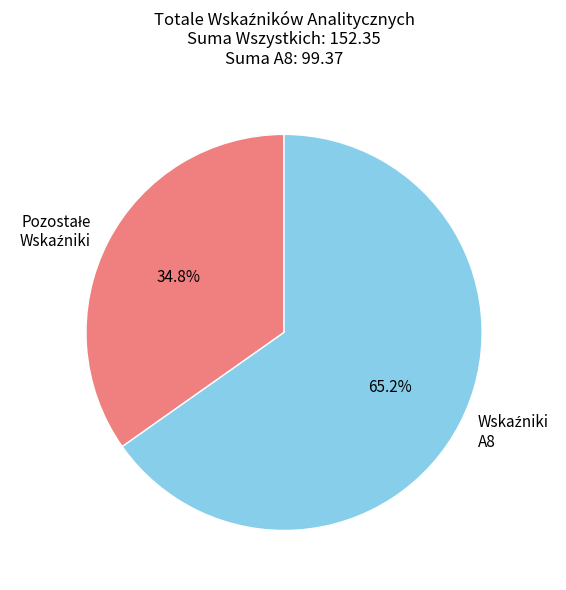

Is there a majority slice in this chart?

Yes